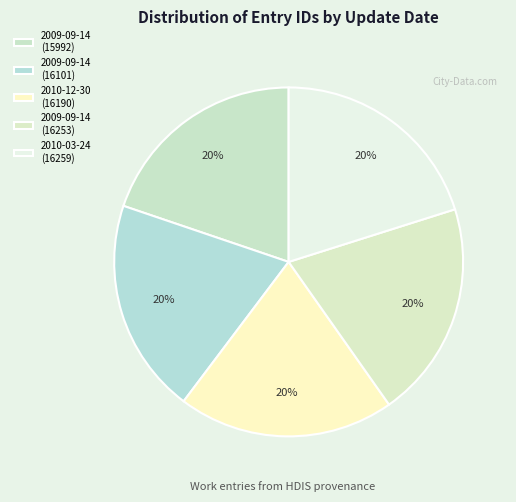

Rank the categories by value from highest to lowest.

2010-03-24 (16259), 2009-09-14 (16253), 2010-12-30 (16190), 2009-09-14 (16101), 2009-09-14 (15992)